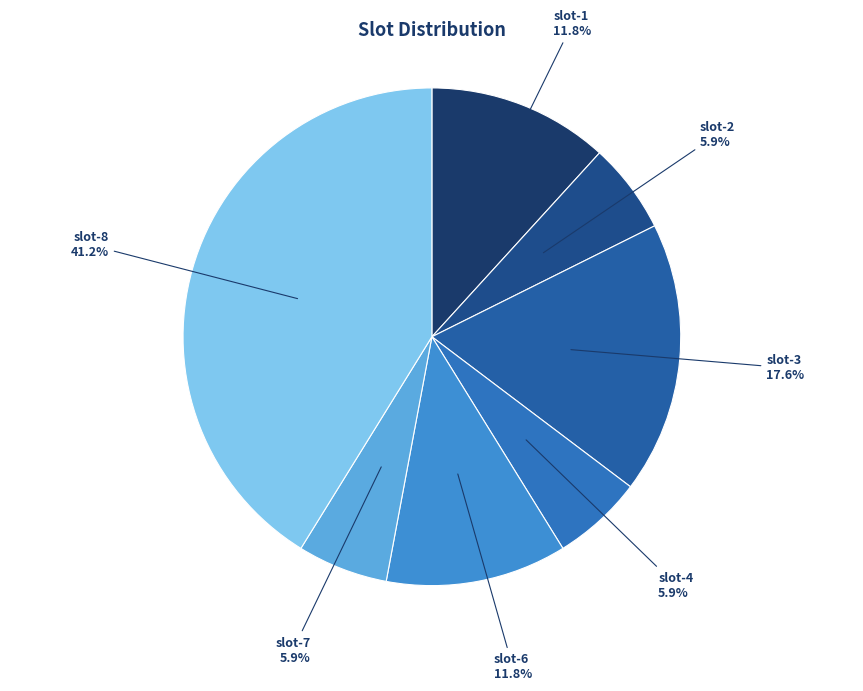

The slot-3 slice represents 18% of the pie. True or false?

True